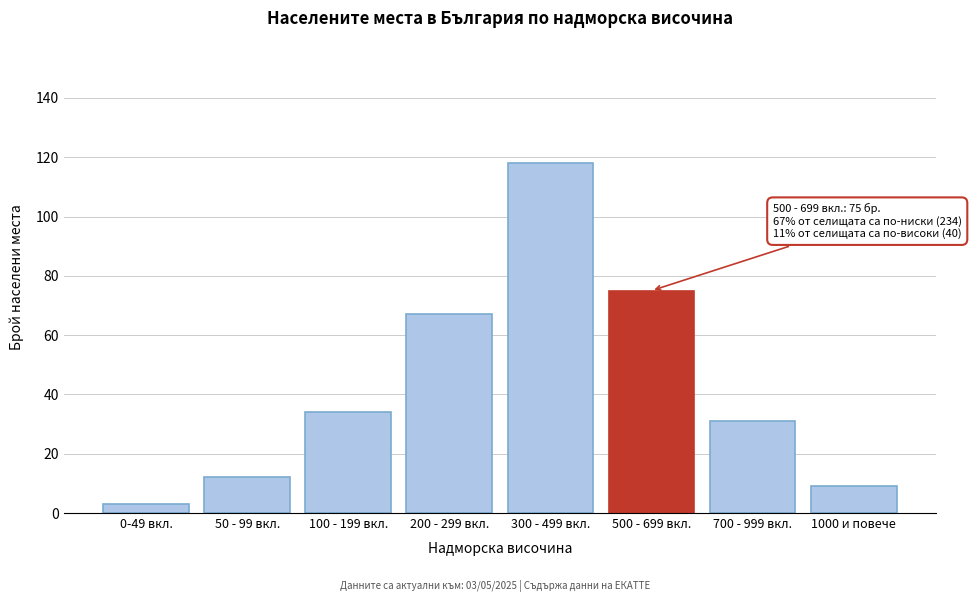

Reading right to left, what are all the values shown in this chart?

9	31	75	118	67	34	12	3